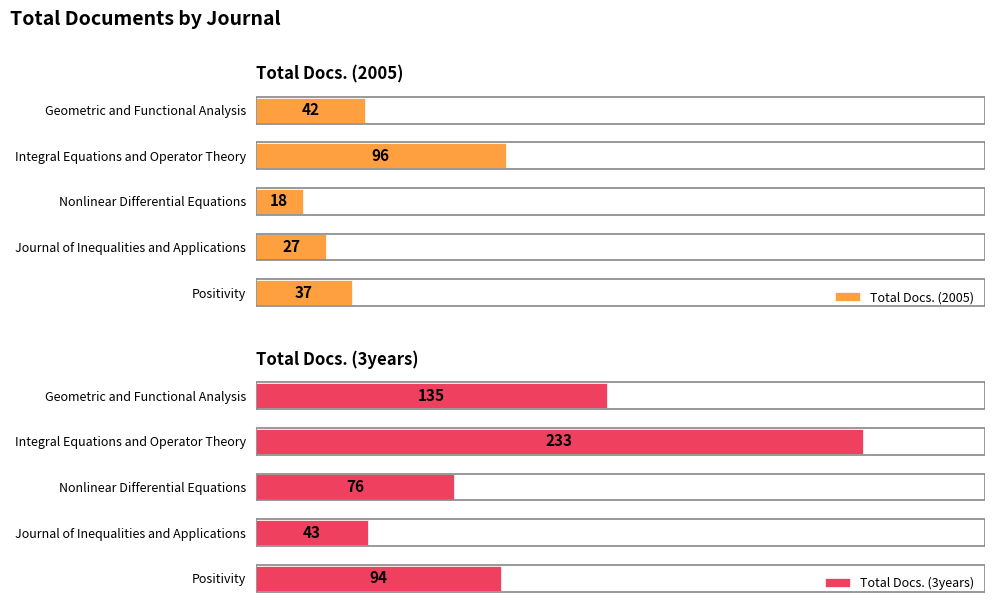

What is the difference between the maximum and second lowest values in the Total Docs. (2005) series?

69